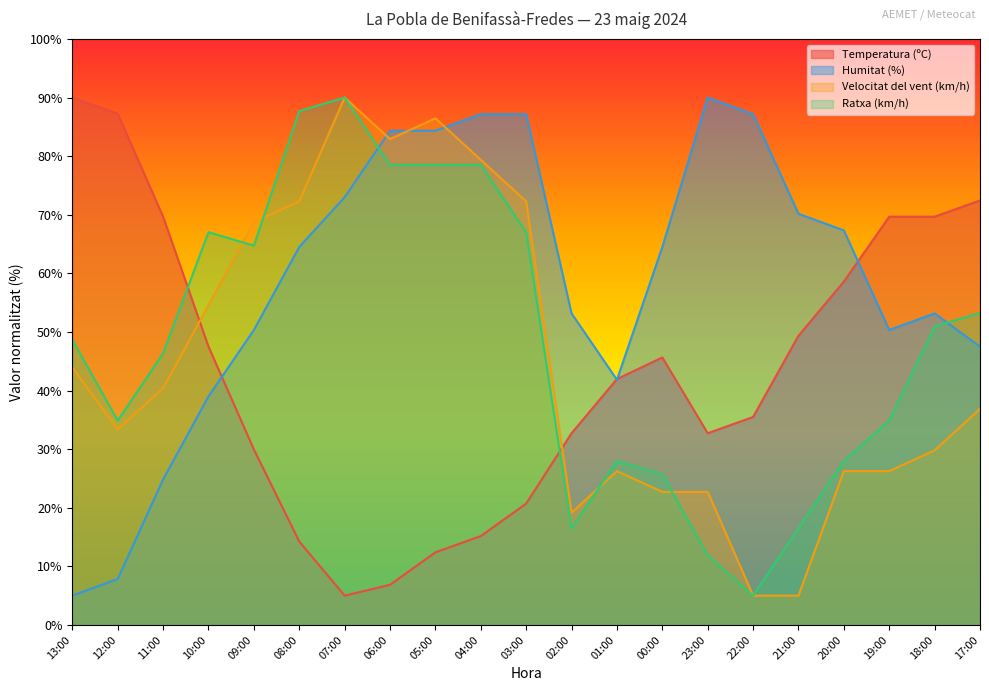

What are all the series names shown in the legend?

Temperatura (ºC), Humitat (%), Velocitat del vent (km/h), Ratxa (km/h)